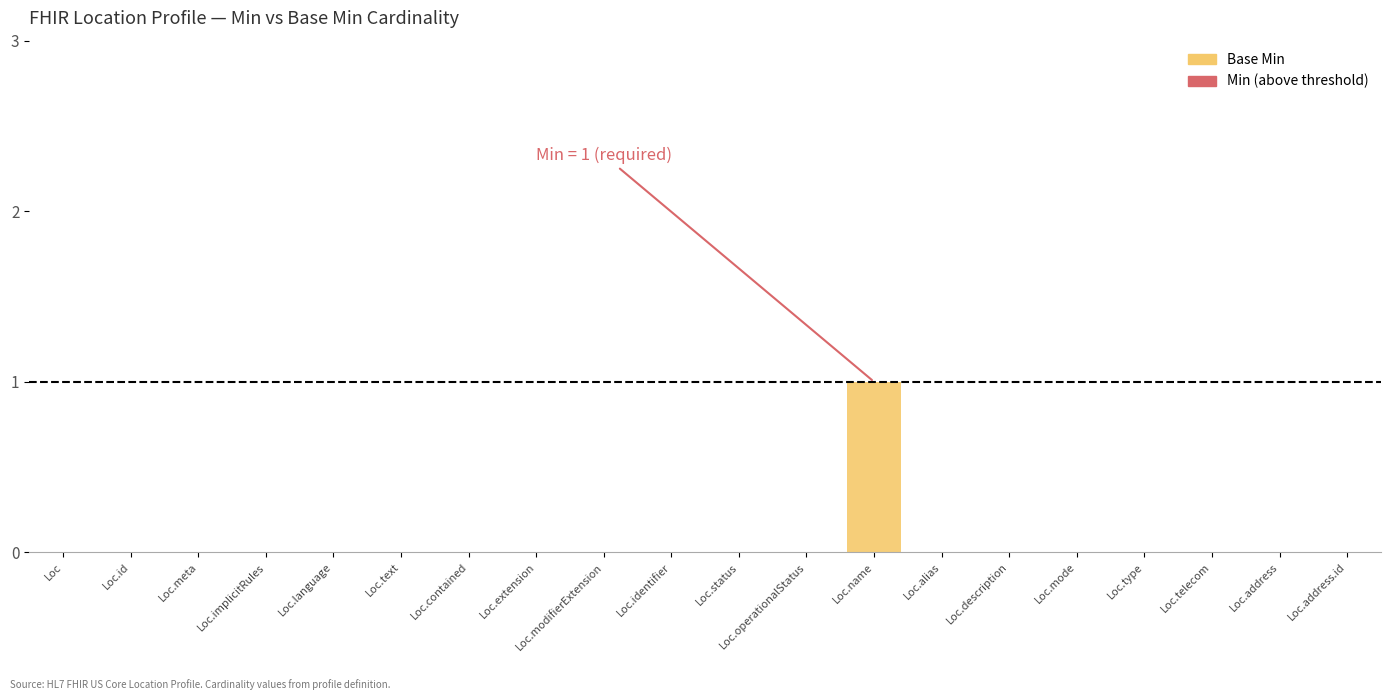

Count the number of categories in the chart.

20